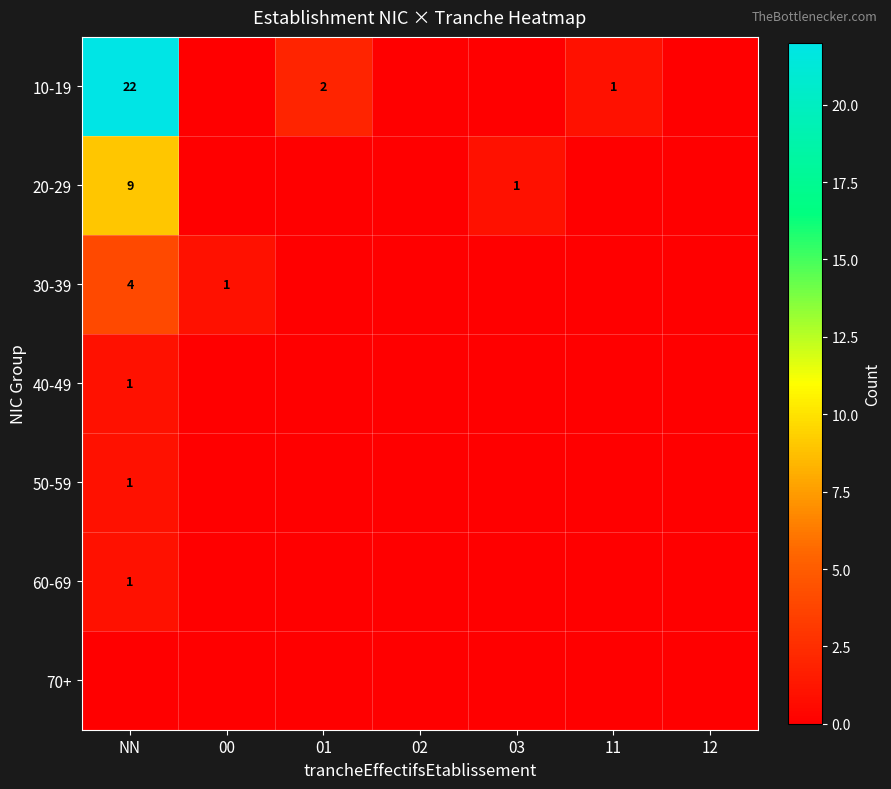

What is the difference between the second highest and second lowest values in the 30-39 series?

1